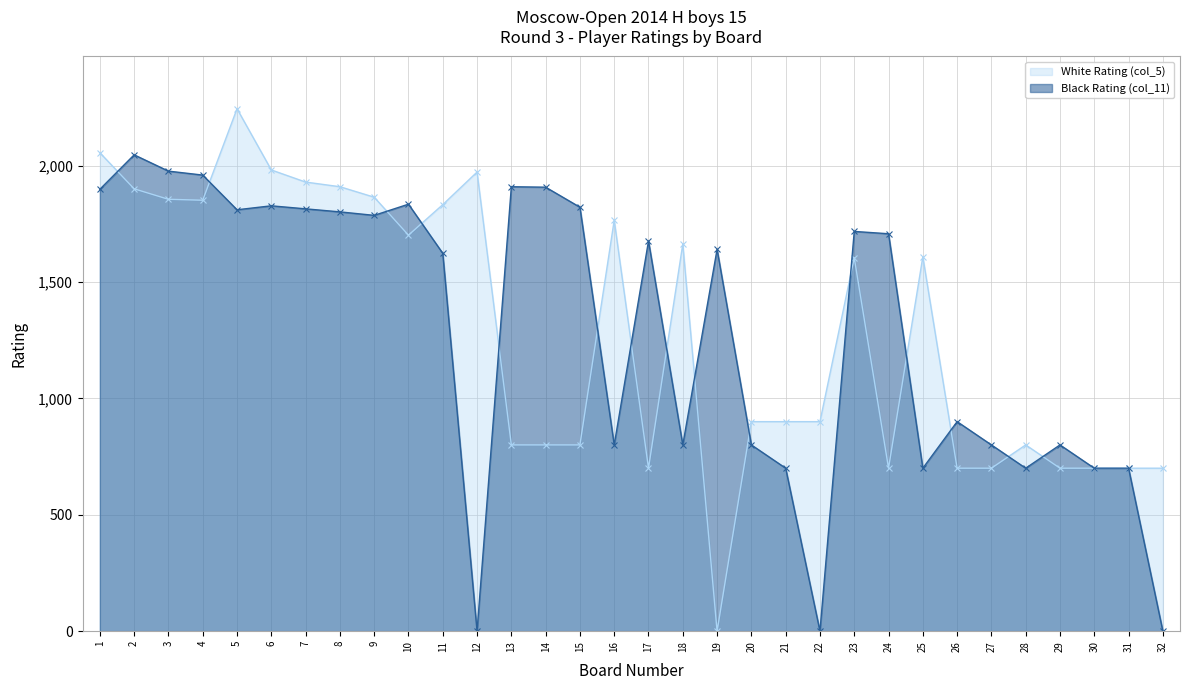

What is the highest value of the Black Rating (col_11) series?

2046